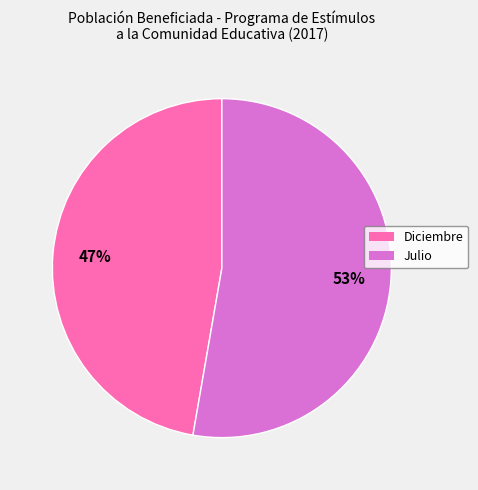

To the nearest percent, what is the average slice percentage?

50%